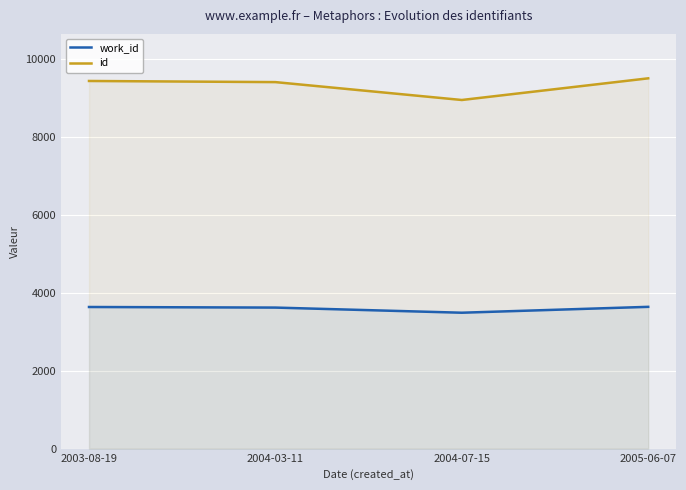

True or false: id and work_id cross at least once.

False